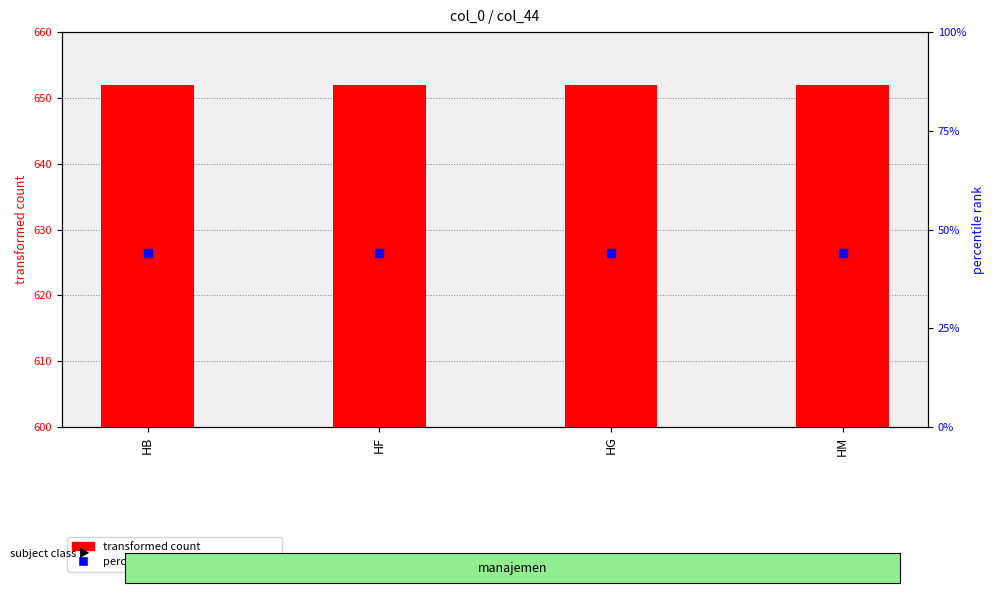

At how many categories does at least one series exceed 414?

4